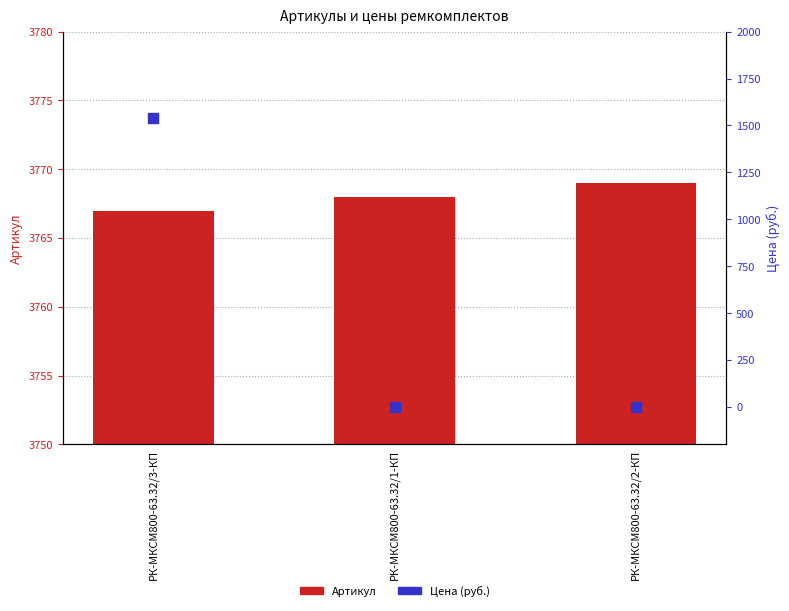

Is the value of Артикул at РК-МКСМ800-63.32/3-КП greater than the value of Цена (руб.) at РК-МКСМ800-63.32/1-КП?

Yes